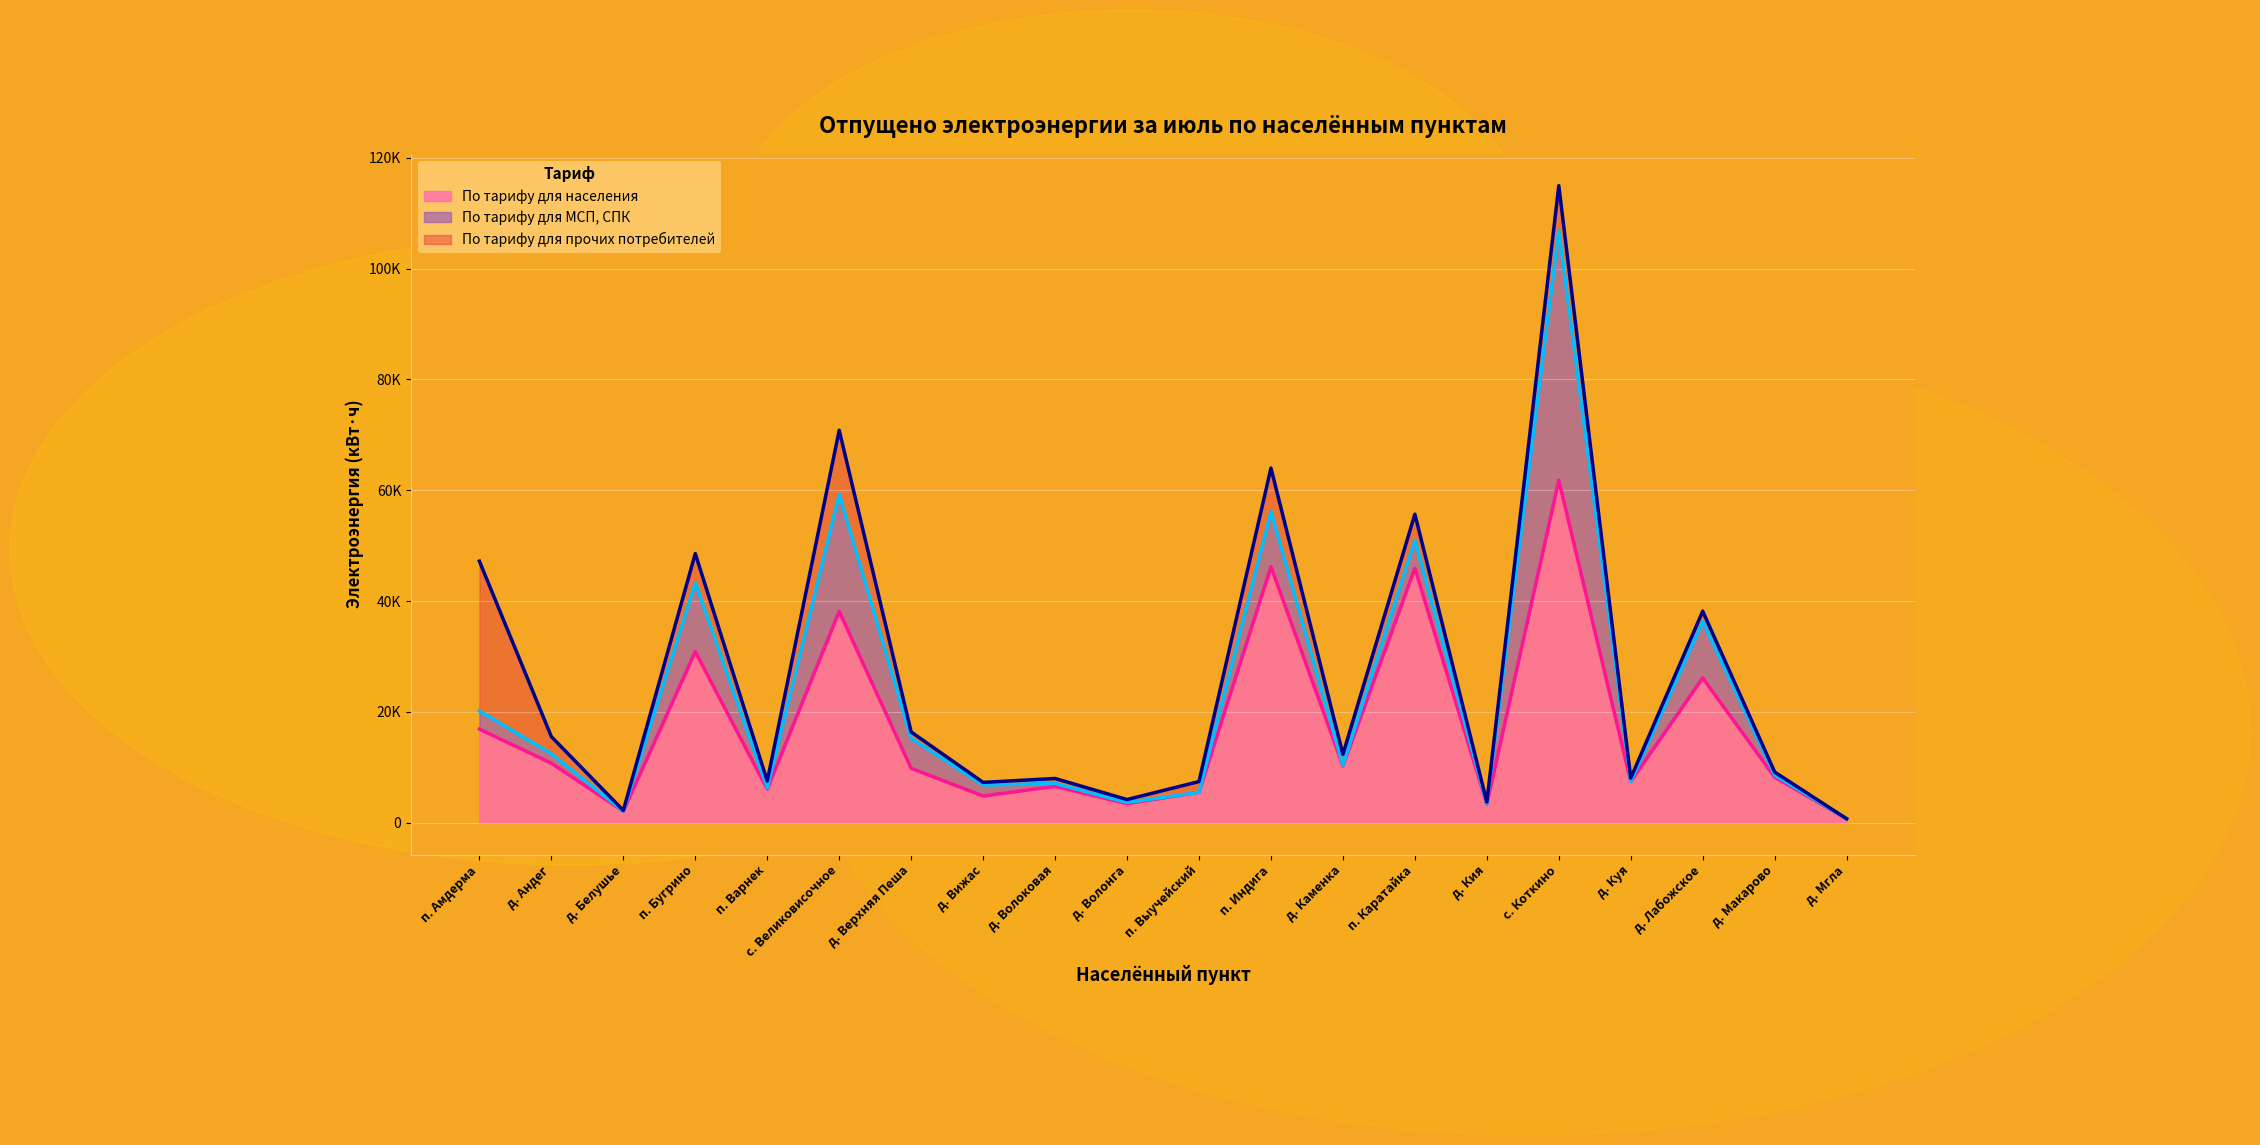

Between which two adjacent categories do По тарифу для МСП, СПК and По тарифу для прочих потребителей first intersect?

д. Белушье and п. Бугрино